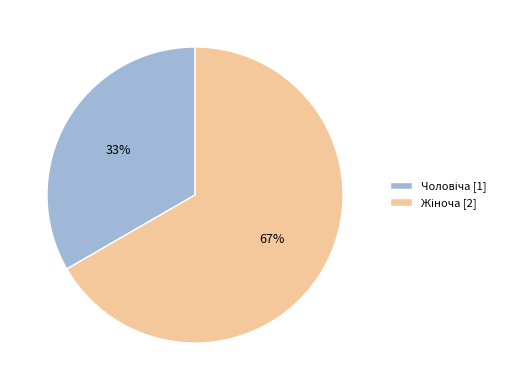

To the nearest percent, what is the average slice percentage?

50%